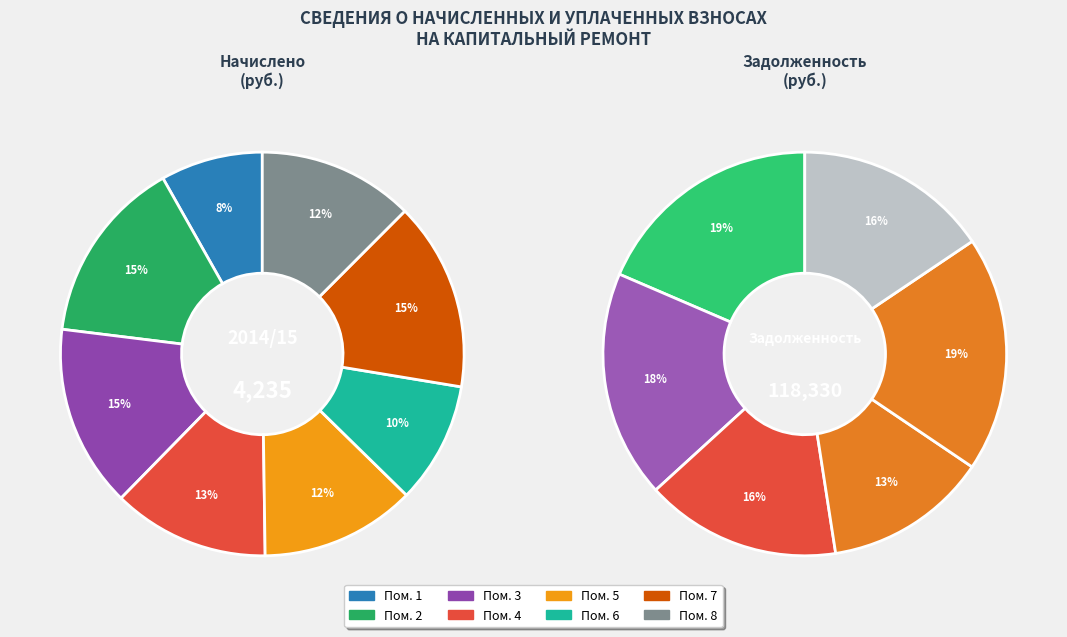

How many segments does this pie chart have?

8